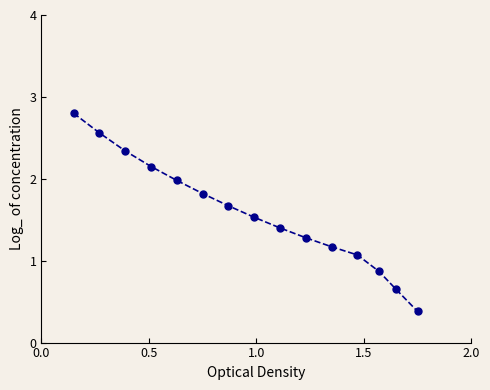

What is the greatest value displayed?

2.8